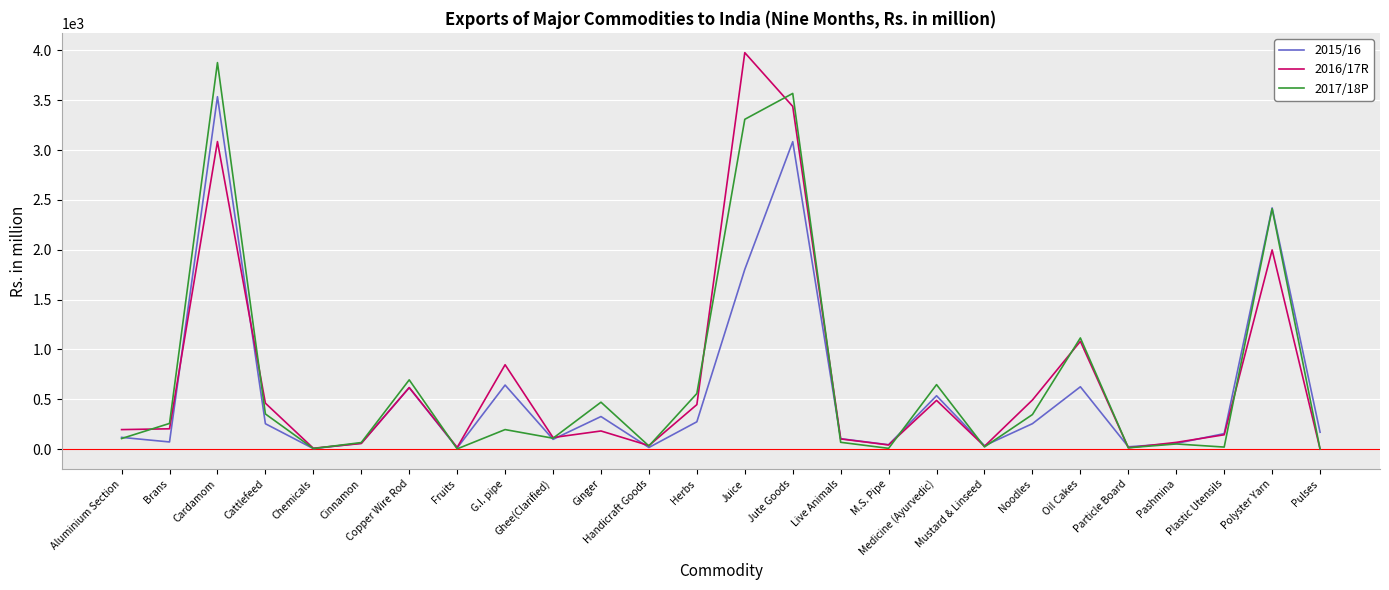

What position from the left is Oil Cakes?

21